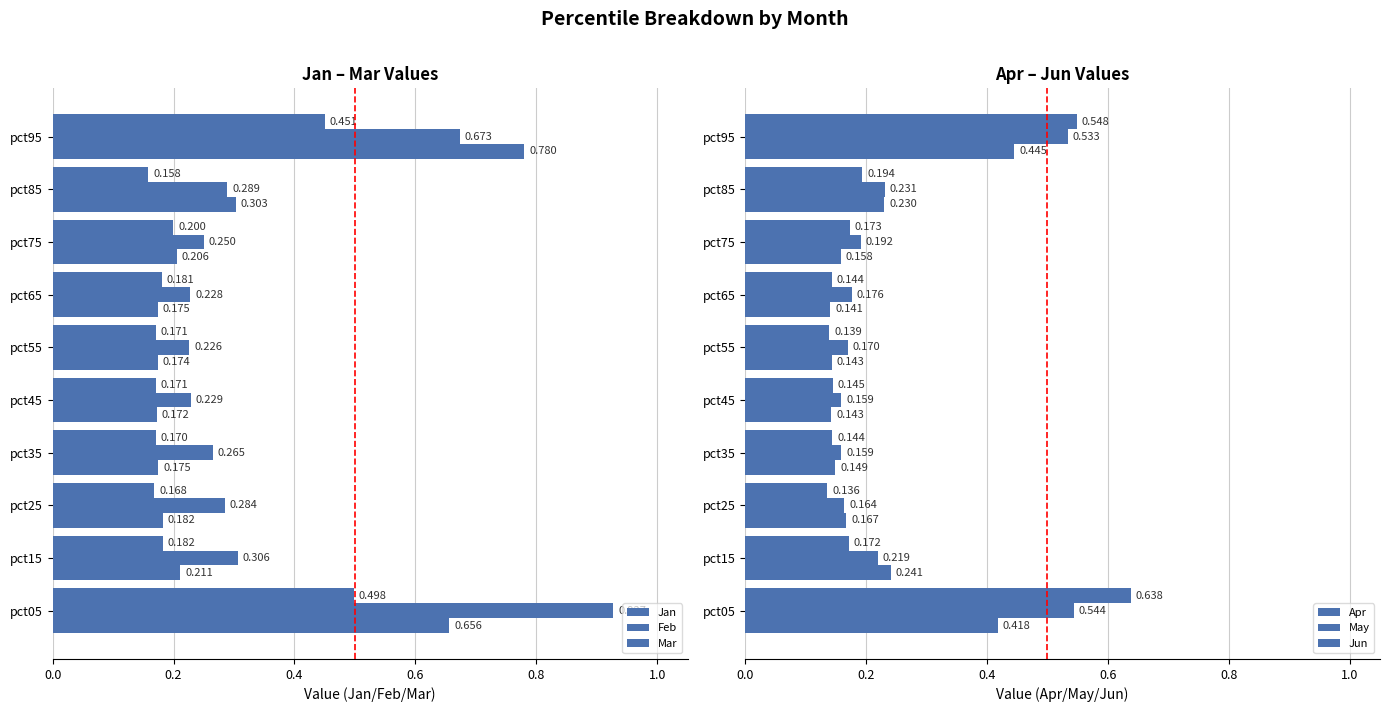

What is the difference between the highest and lowest values at pct55?

0.1